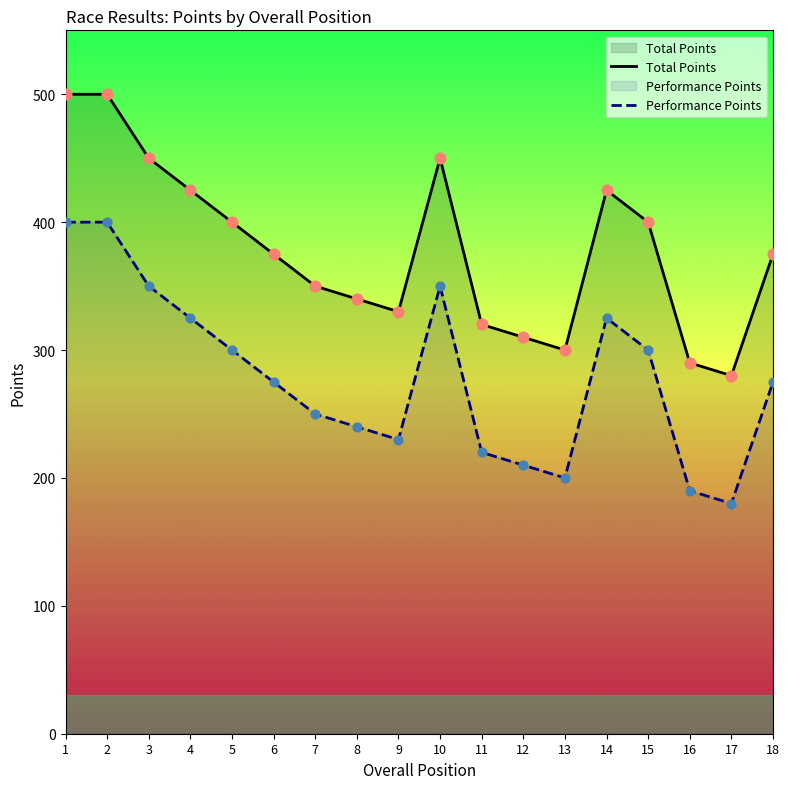

Which series contains the highest Y value?

Total Points